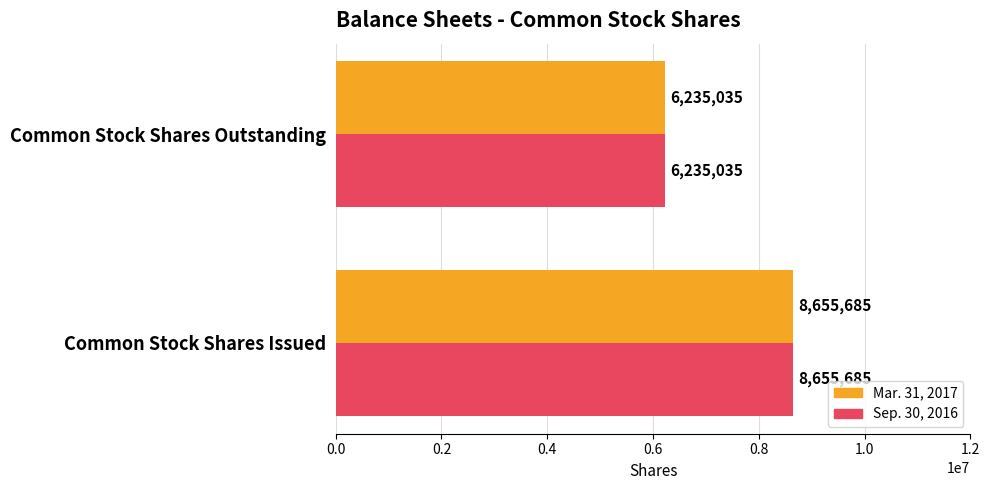

What is the lowest value of the Sep. 30, 2016 series?

6235035